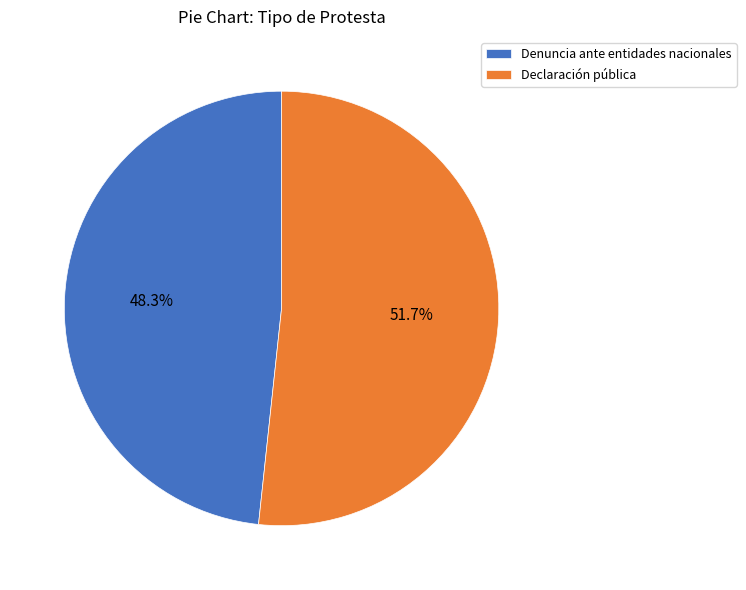

Which category accounts for the majority?

Declaración pública